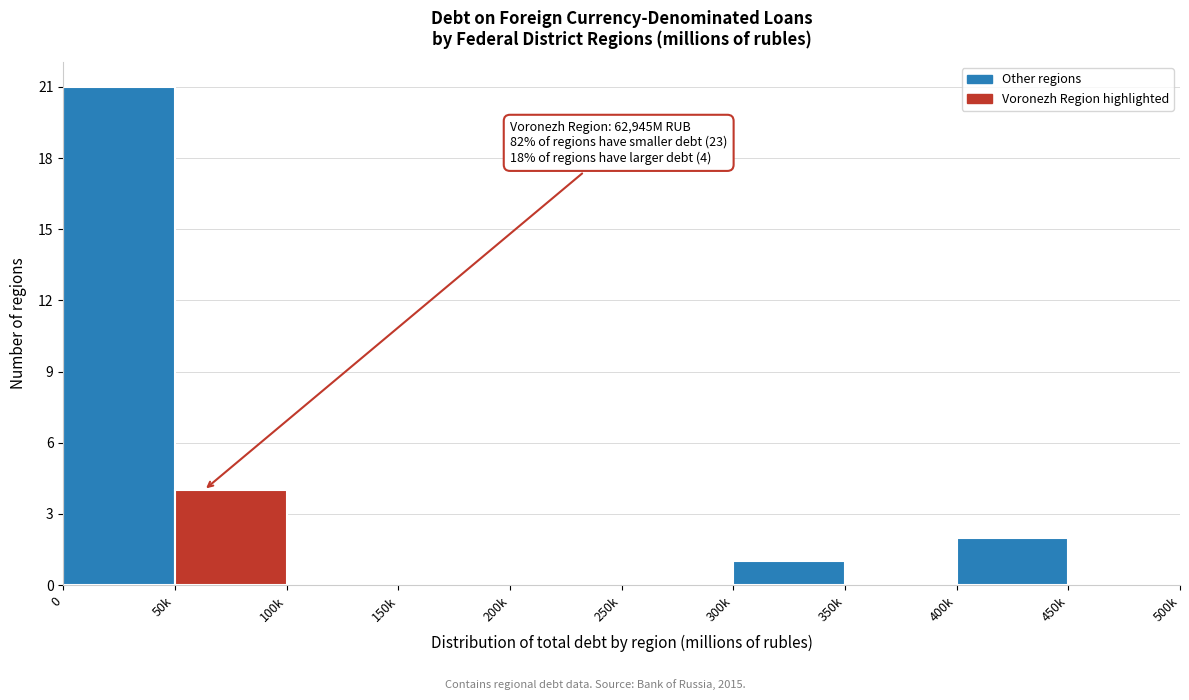

Reading right to left, what are all the values shown in this chart?

450k=0	400k=2	350k=0	300k=1	250k=0	200k=0	150k=0	100k=0	50k=4	0=21